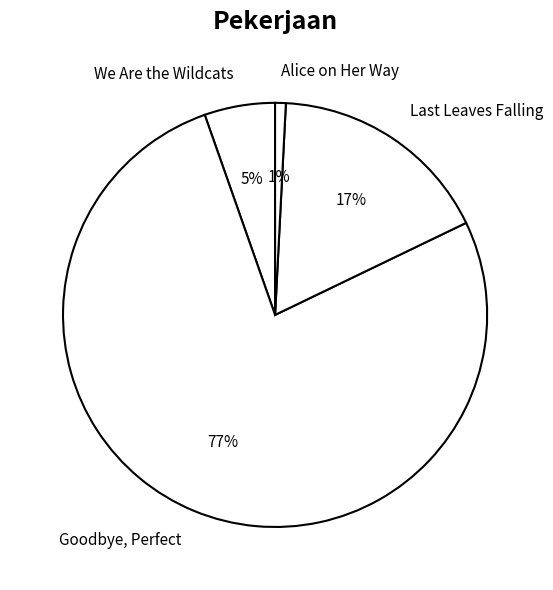

Combined, do Goodbye, Perfect and Alice on Her Way account for over 50%?

Yes